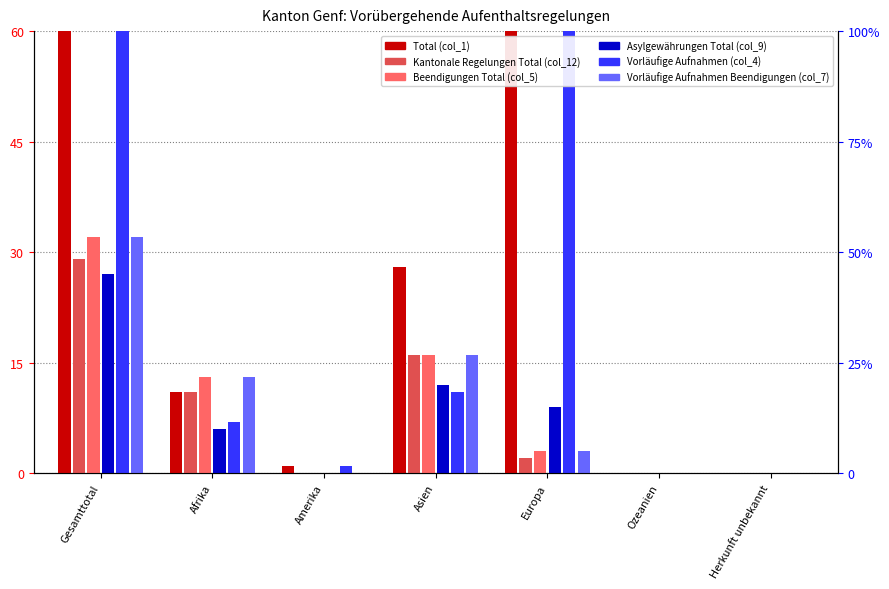

Count the number of data series in this chart.

6